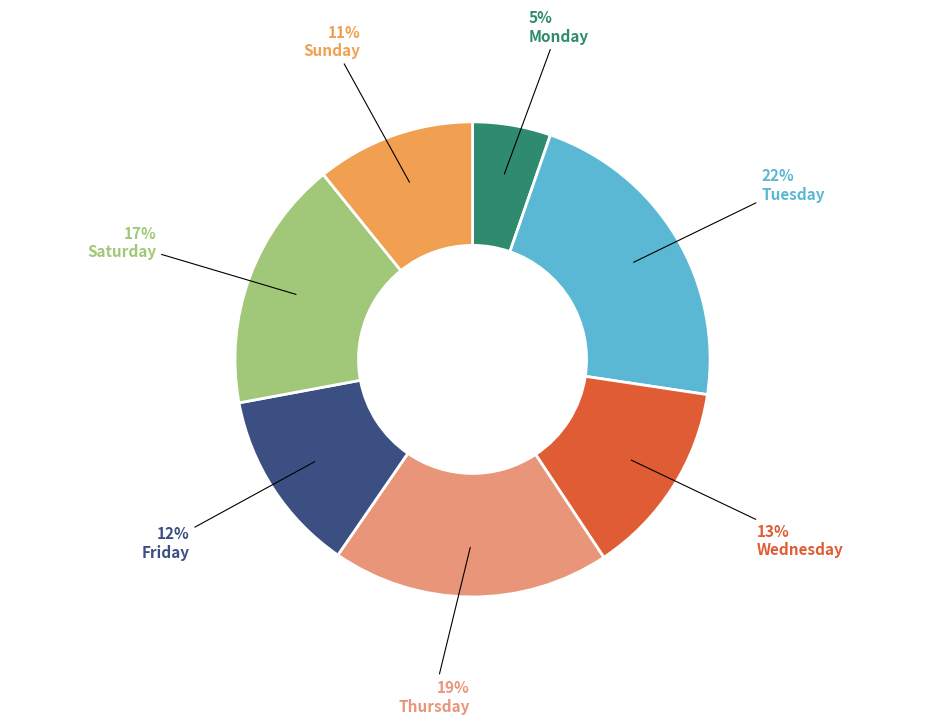

Does Friday represent more than half of the total?

No